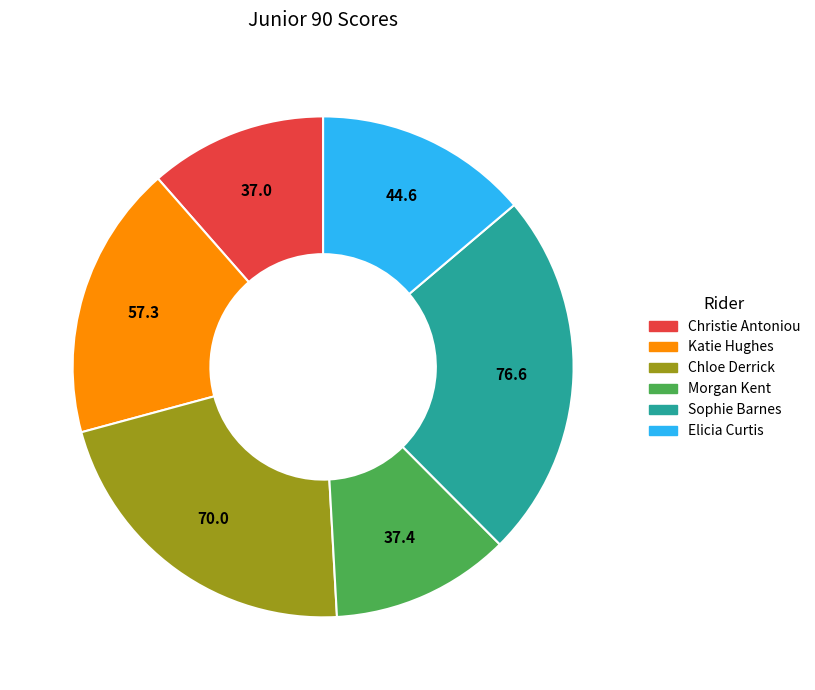

How many segments does this pie chart have?

6